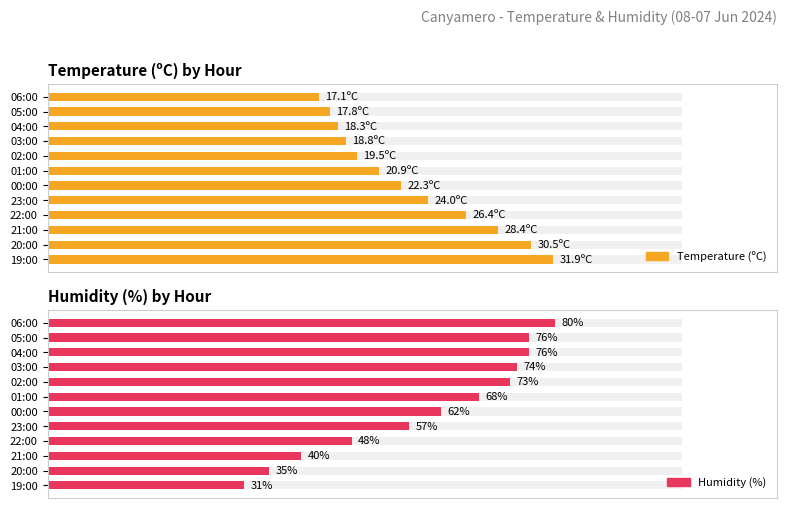

How many groups of bars are there?

12